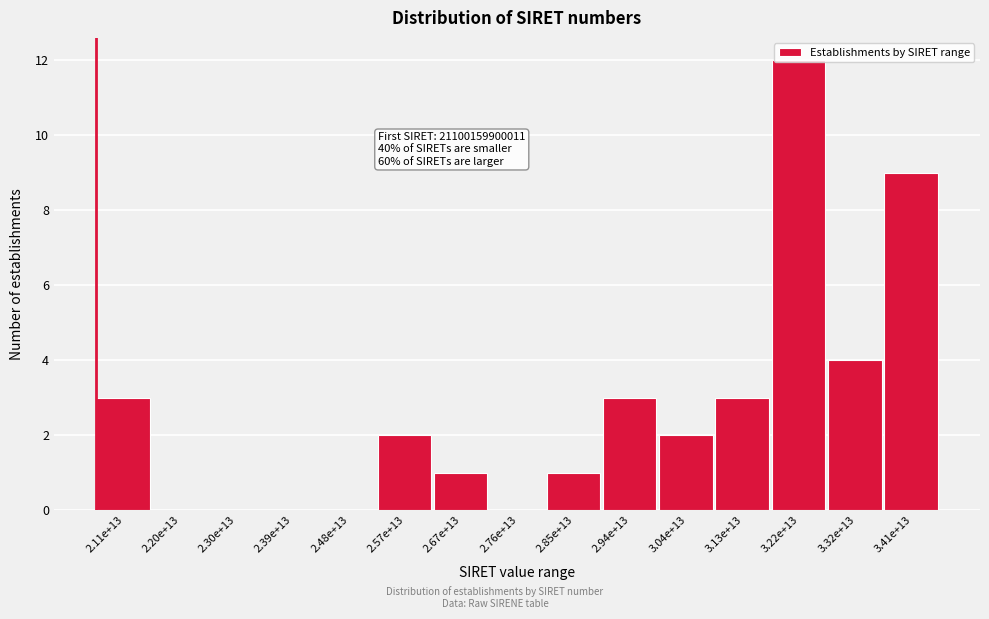

True or false: the data shows 7 at 2.76e+13.

False